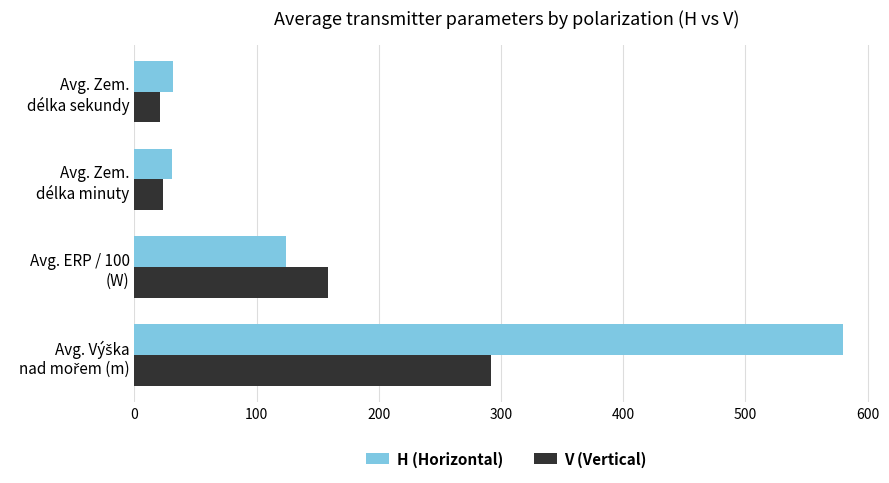

Which series has the largest range (max minus min)?

H (Horizontal)